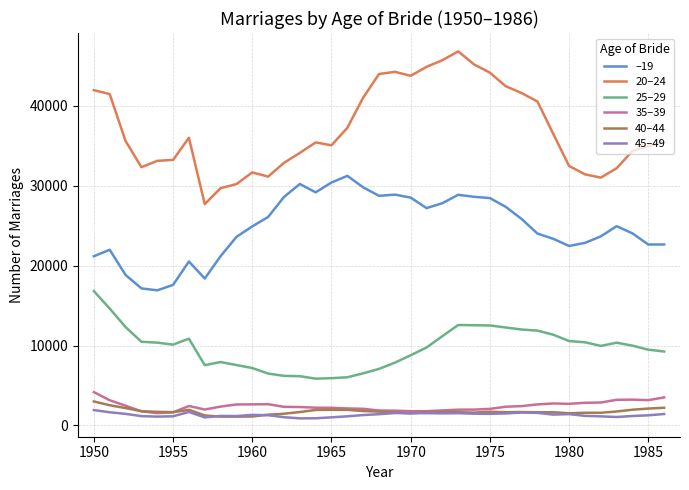

Which series has the largest total across all categories?

20–24